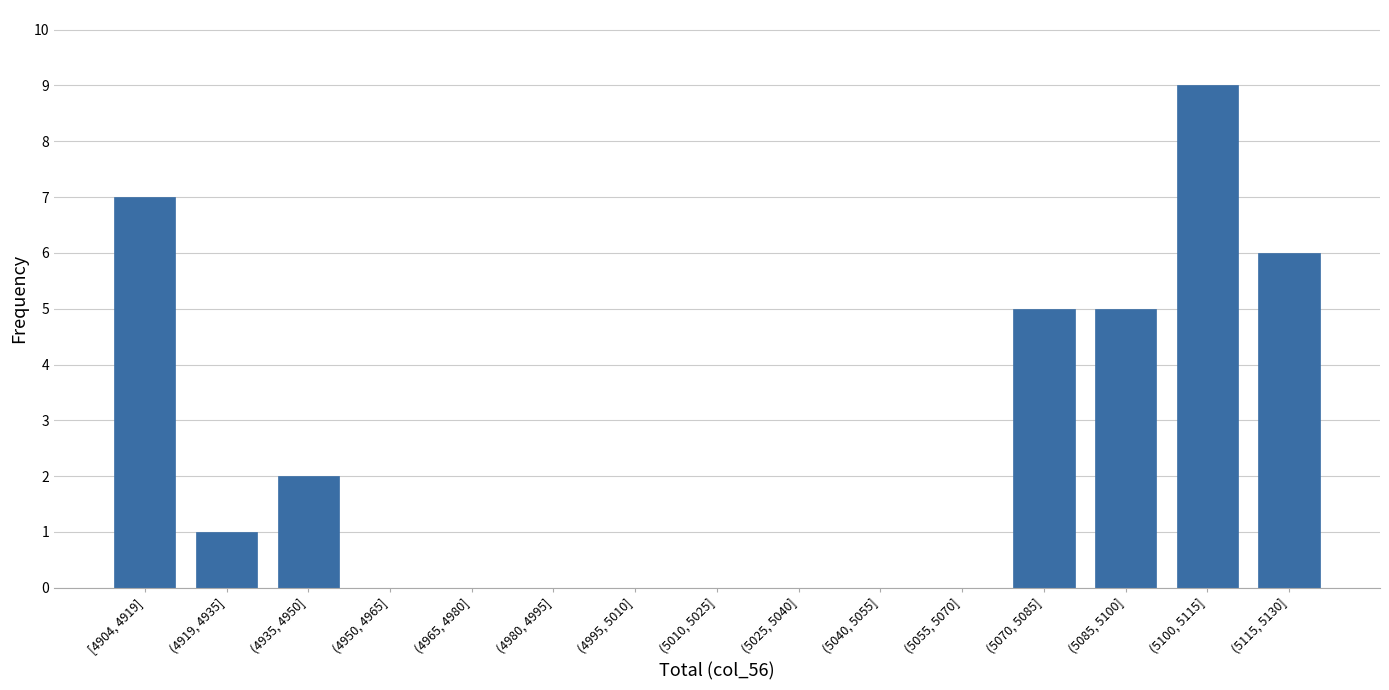

Reading left to right, list all the values displayed in this chart.

[4904, 4919]=7	(4919, 4935]=1	(4935, 4950]=2	(4950, 4965]=0	(4965, 4980]=0	(4980, 4995]=0	(4995, 5010]=0	(5010, 5025]=0	(5025, 5040]=0	(5040, 5055]=0	(5055, 5070]=0	(5070, 5085]=5	(5085, 5100]=5	(5100, 5115]=9	(5115, 5130]=6